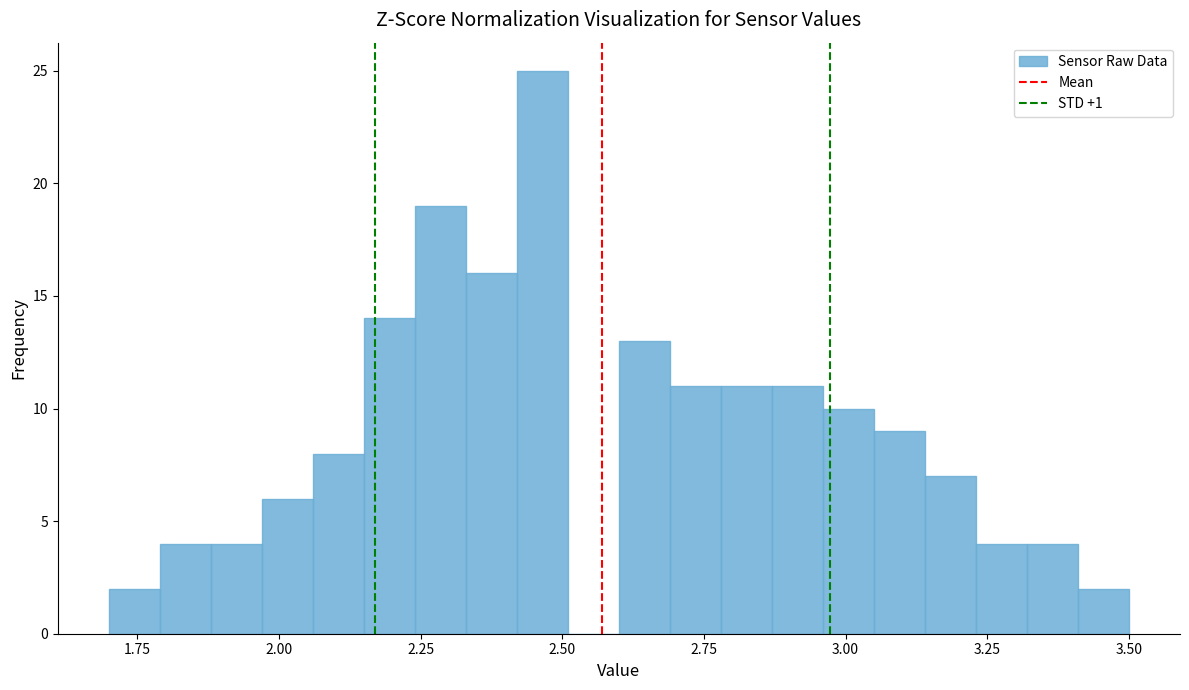

Read against the x-axis, roughly where is the centre of the tallest bar?

2.45